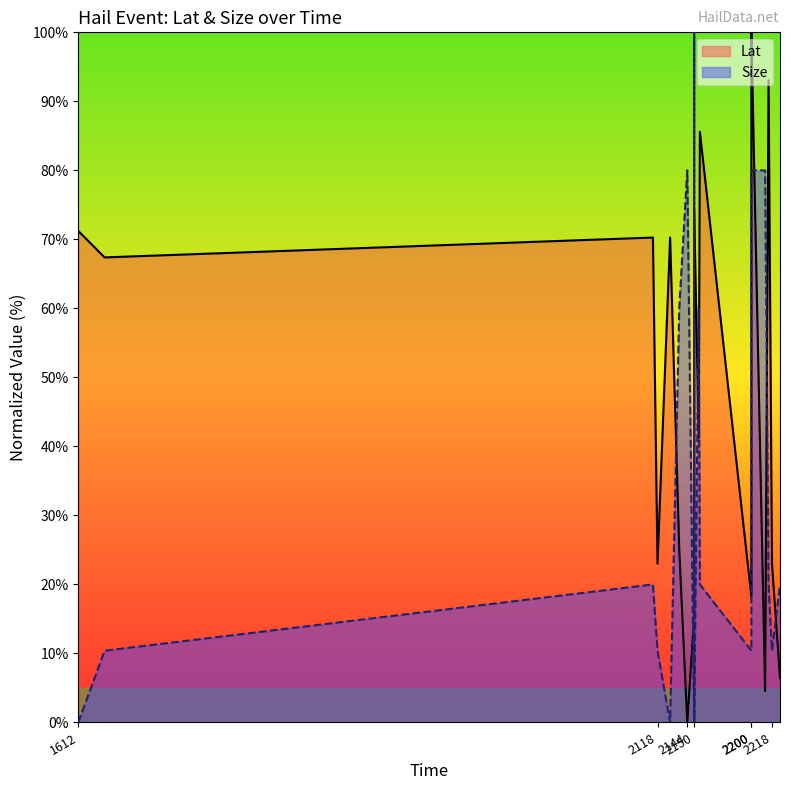

Is the value of Lat at 2200 greater than the value of Size at 2200?

Yes